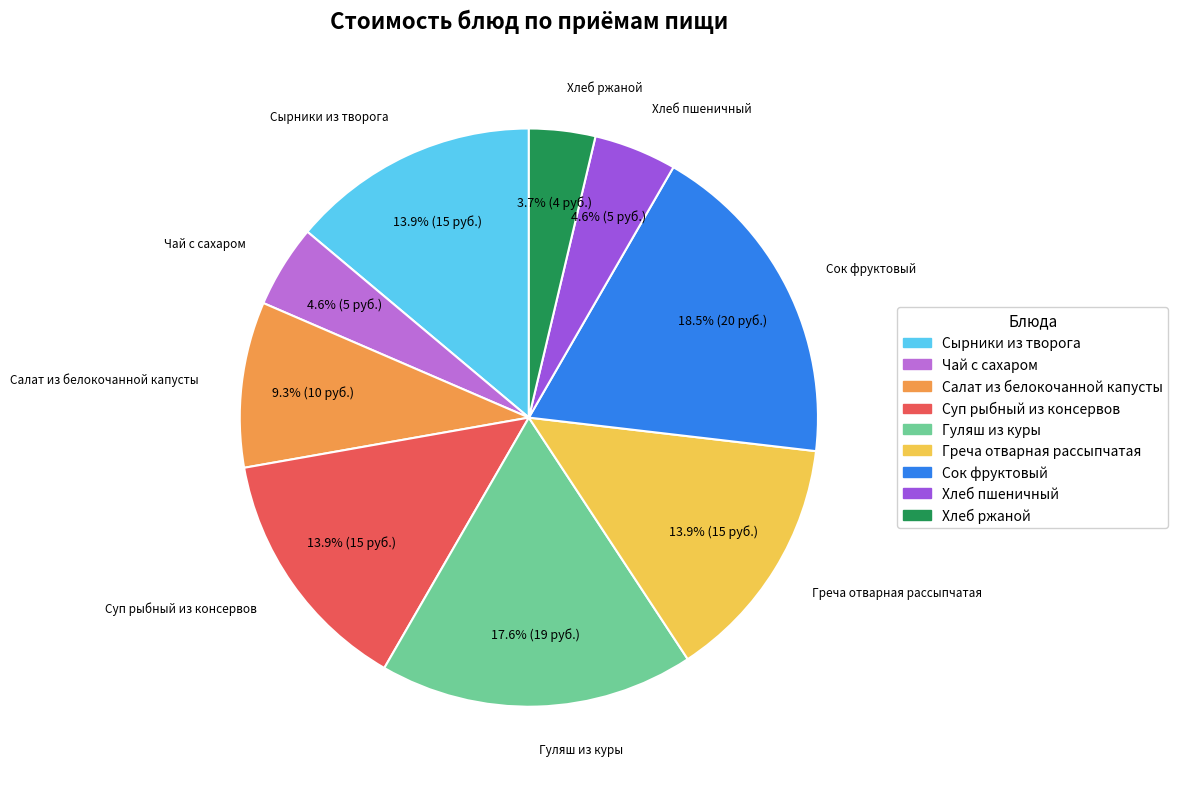

How many slices are in this pie chart?

9